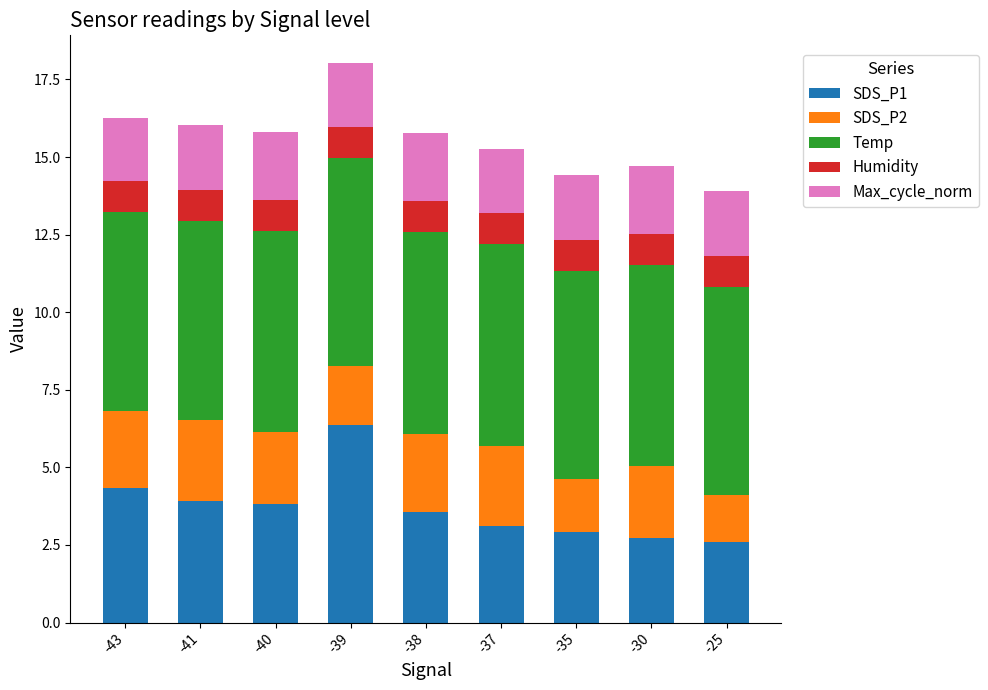

Which category has the highest value in the SDS_P1 series?

-39